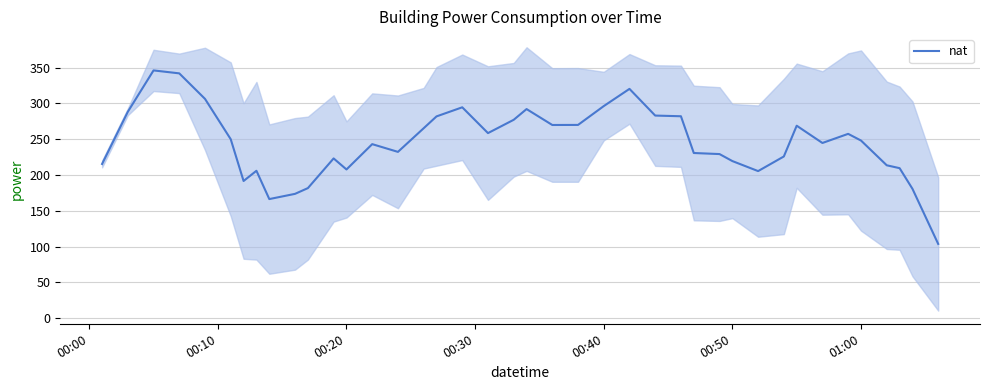

Is this an area chart (filled region under the line)?

No